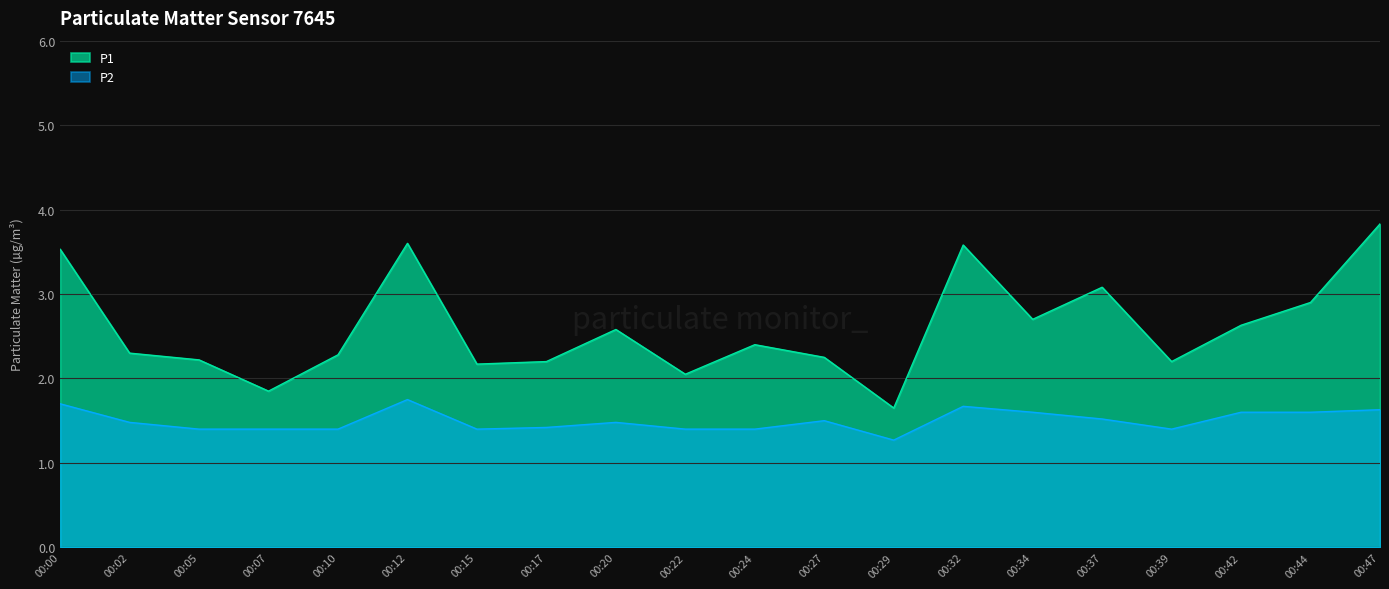

Between 00:27 and 00:32, which series saw the biggest shift?

P1